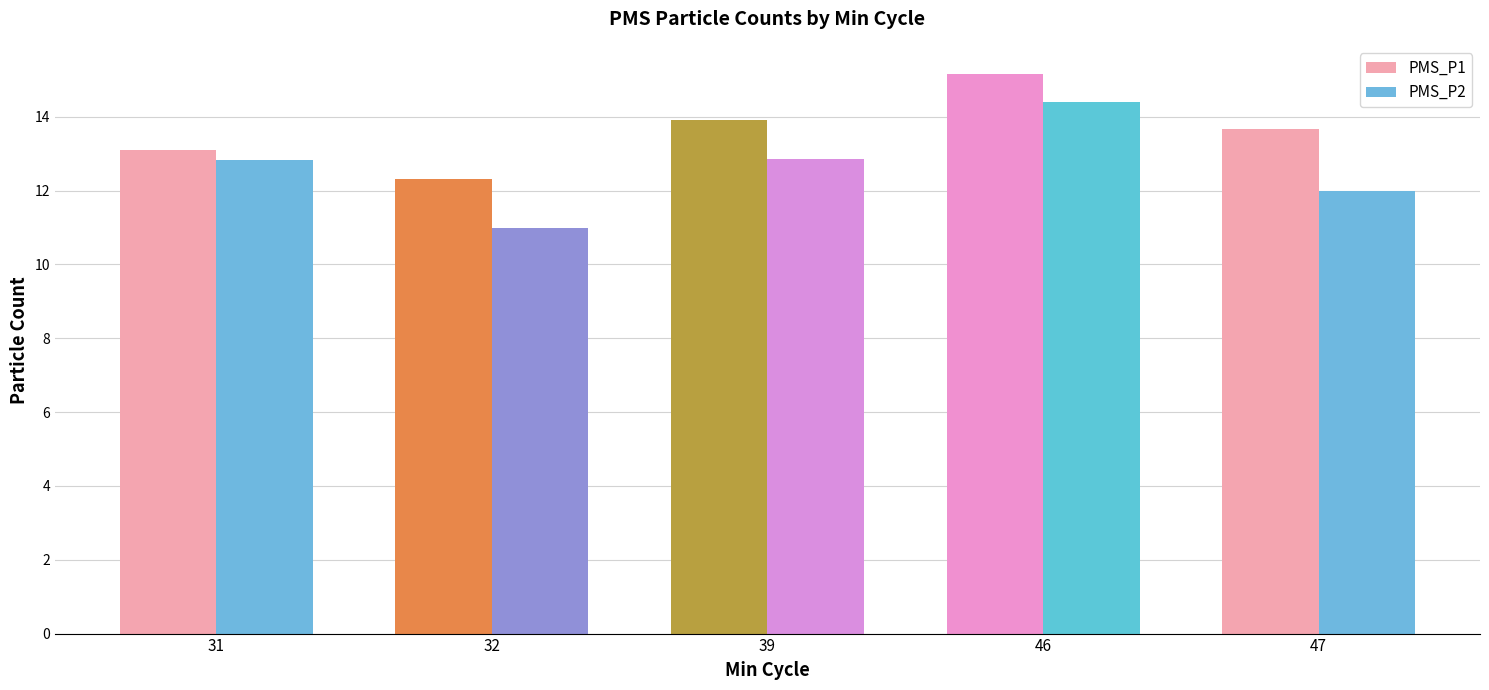

Which series changed the most between 31 and 39?

PMS_P1